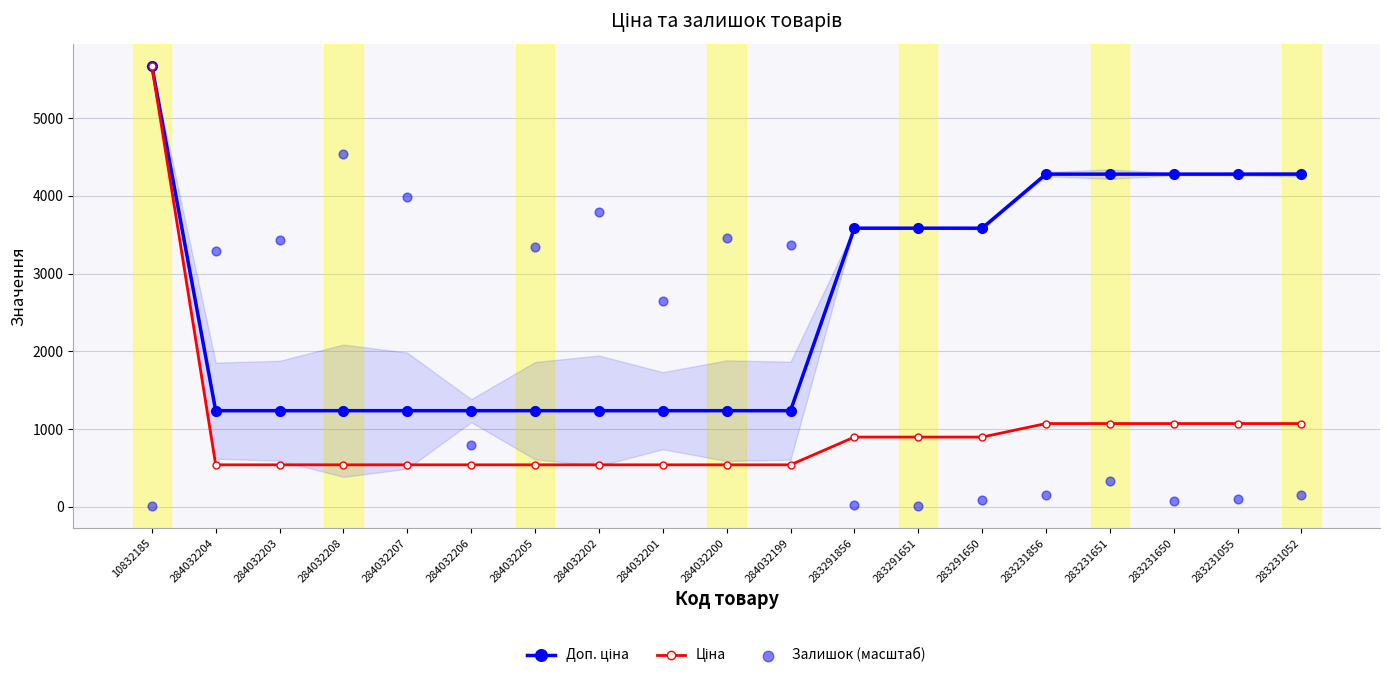

At which category is the sum across all series the highest?

10832185